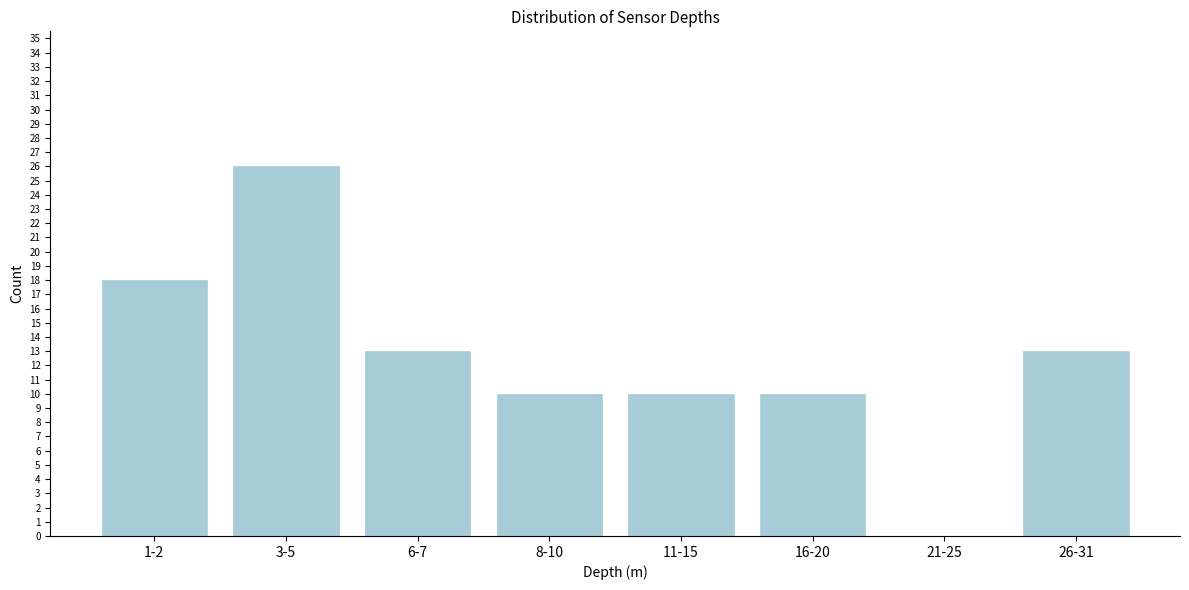

Reading left to right, what are all the values shown in this chart?

1-2=18	3-5=26	6-7=13	8-10=10	11-15=10	16-20=10	21-25=0	26-31=13